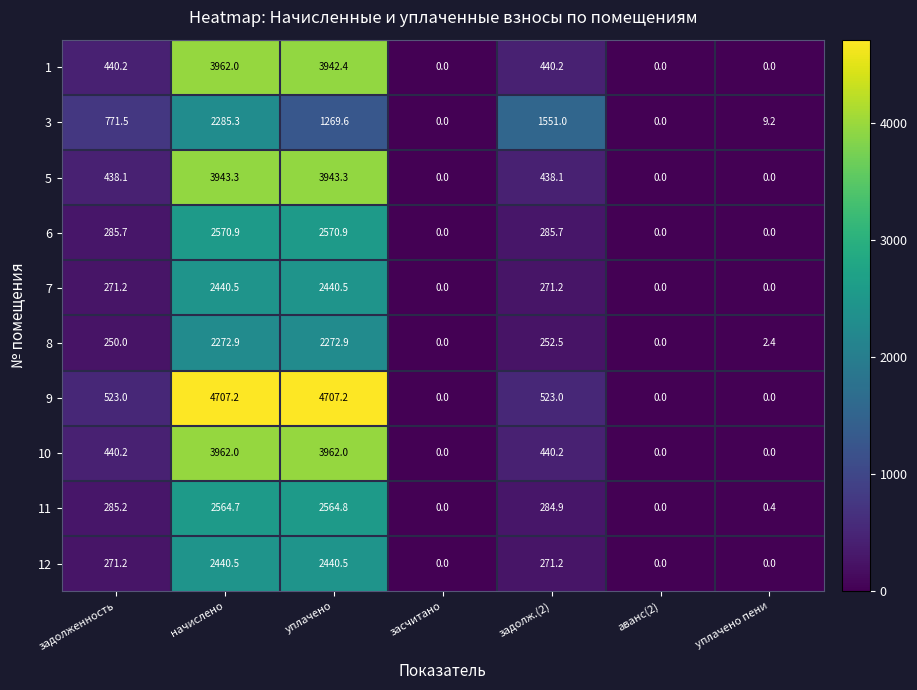

What is the difference between the maximum and minimum values in the 9 series?

4707.2